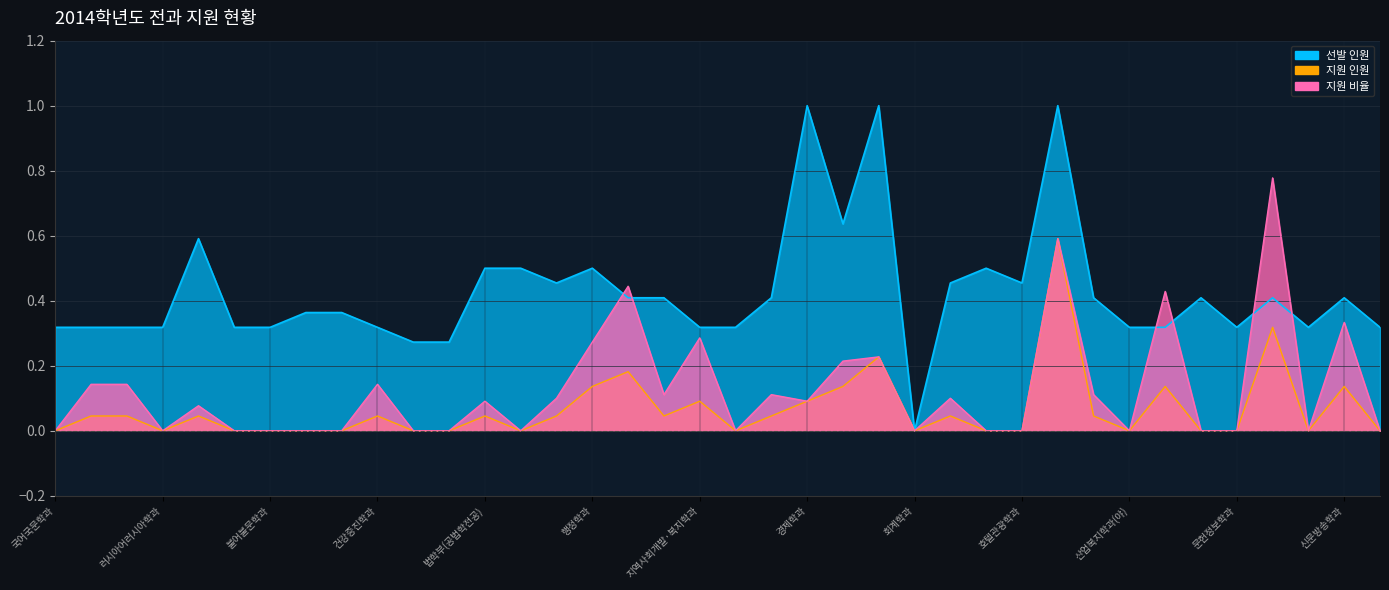

What value does the 선발 인원 series have at 수학과?

0.3